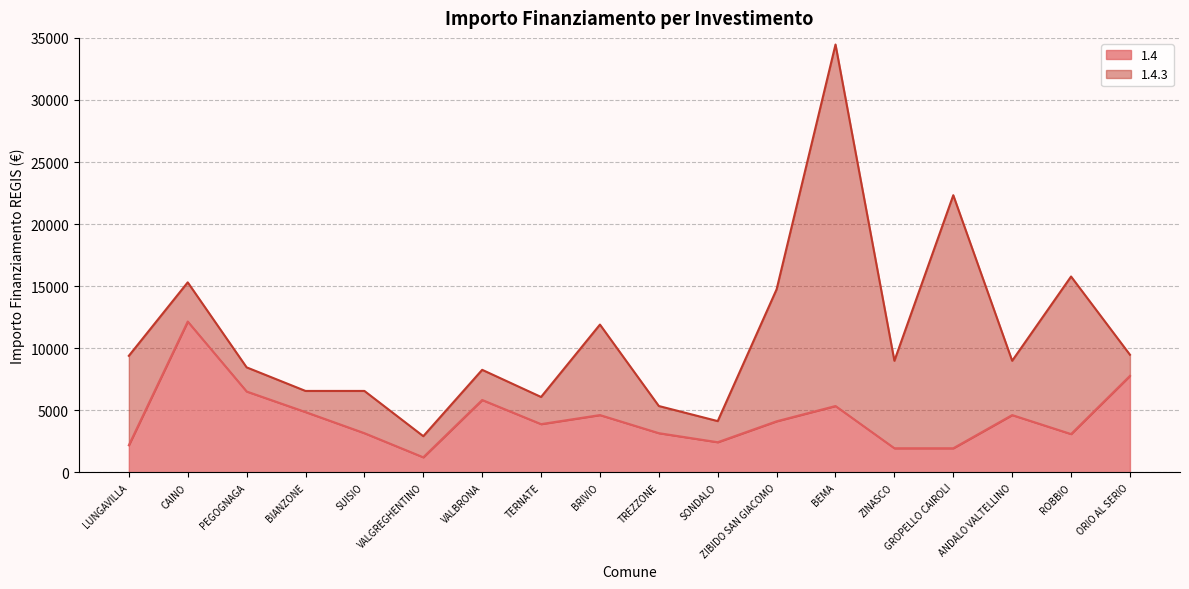

How many data points are less than 4116?

9